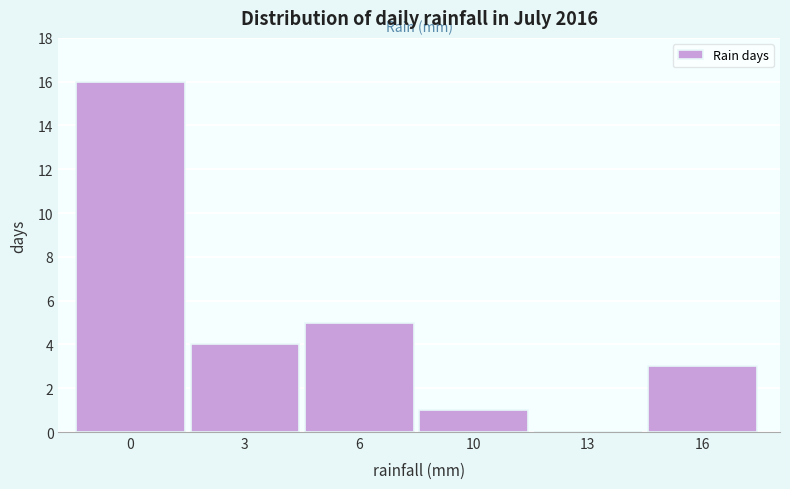

Reading left to right, what are all the values shown in this chart?

0=16	3=4	6=5	10=1	13=0	16=3